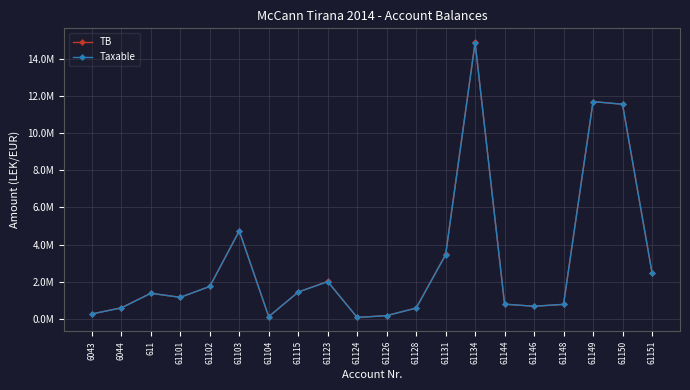

Reading left to right, extract all data points from this chart.

TB: 6043=250227.1	6044=588118.9	611=1366068.5	61101=1149043.7	61102=1735151.5	61103=4735066.9	61104=105900.0	61115=1434003.2	61123=2010362.2	61124=61813.2	61126=163090.0	61128=567460.5	61131=3465988.5	61134=14931158.8	61144=779642.1	61146=666085.5	61148=769080.9	61149=11717876.6	61150=11574631.1	61151=2483496.3
Taxable: 6043=250227.1	6044=575296.9	611=1366068.5	61101=1149043.7	61102=1735151.5	61103=4731146.9	61104=105900.0	61115=1433753.2	61123=1991862.2	61124=61813.2	61126=157990.0	61128=567460.5	61131=3437988.5	61134=14887859.8	61144=779642.1	61146=666085.5	61148=769080.9	61149=11717876.6	61150=11574631.1	61151=2482098.3